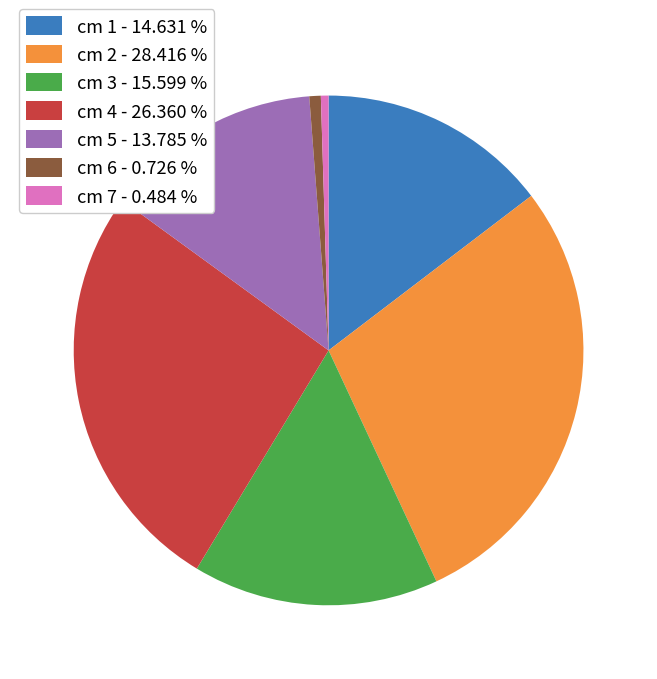

What is the ratio of the value at cm 2 - 28.416 % to the value at cm 5 - 13.785 %?

2.1